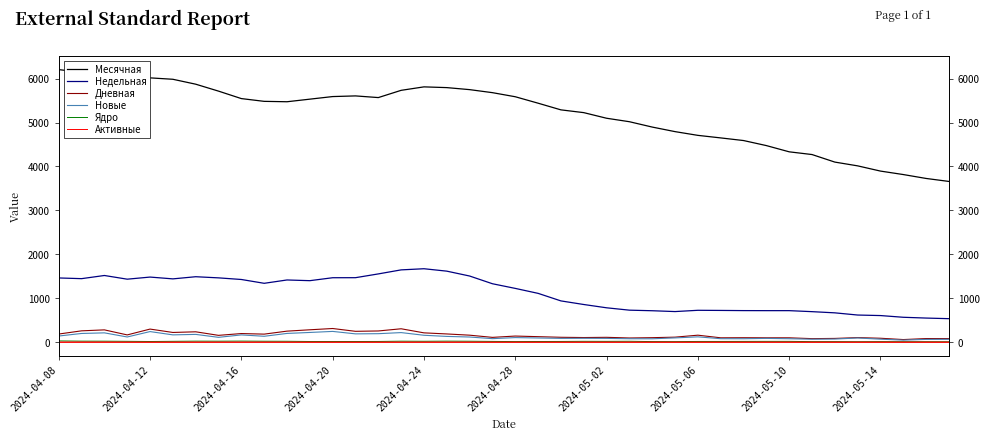

What is the difference between the second highest and second lowest values in the Новые series?

178